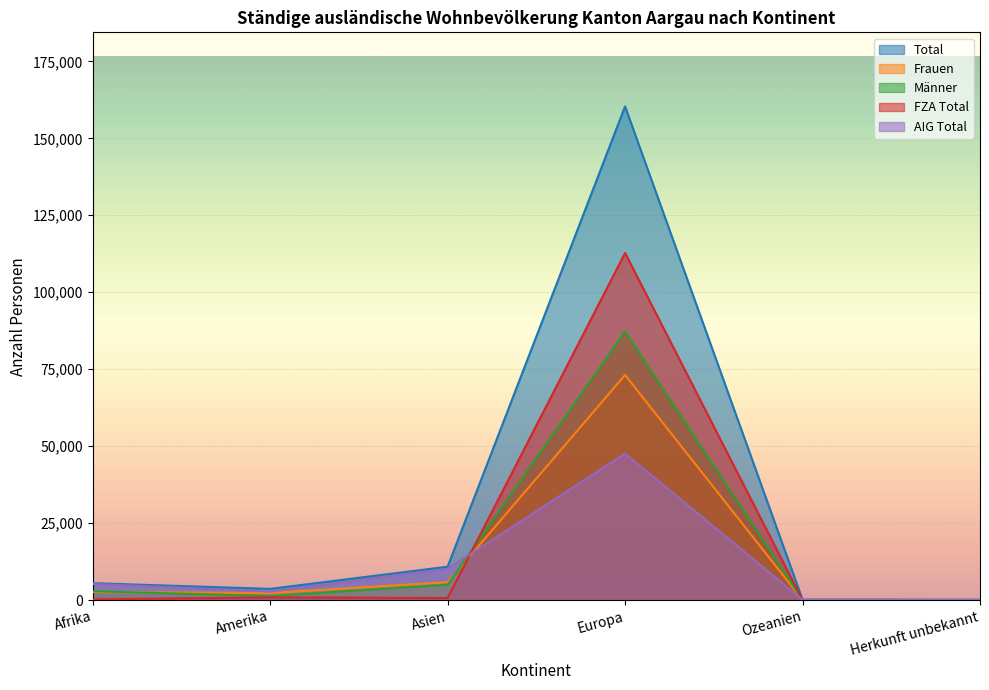

True or false: AIG Total has more than 2 interior local peaks.

False